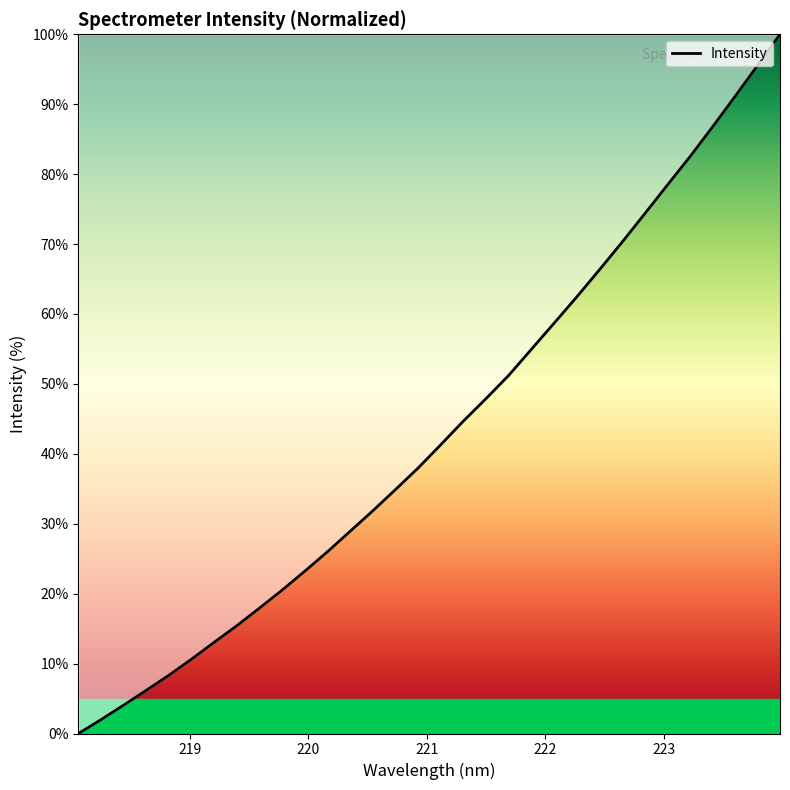

What is the maximum value shown in the chart?

100.0